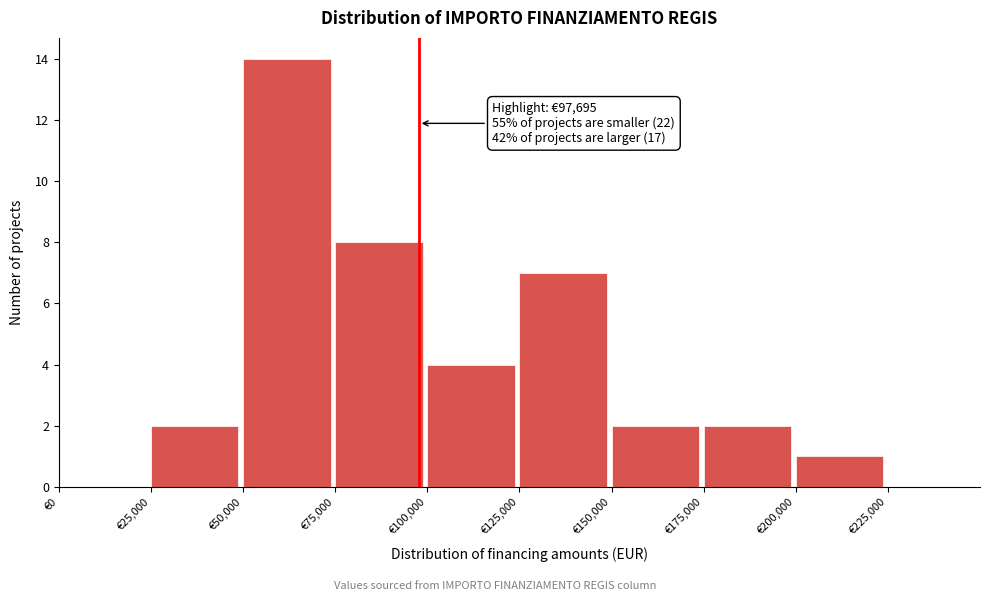

Which range on the x-axis has the tallest bar?

50000 to 75000